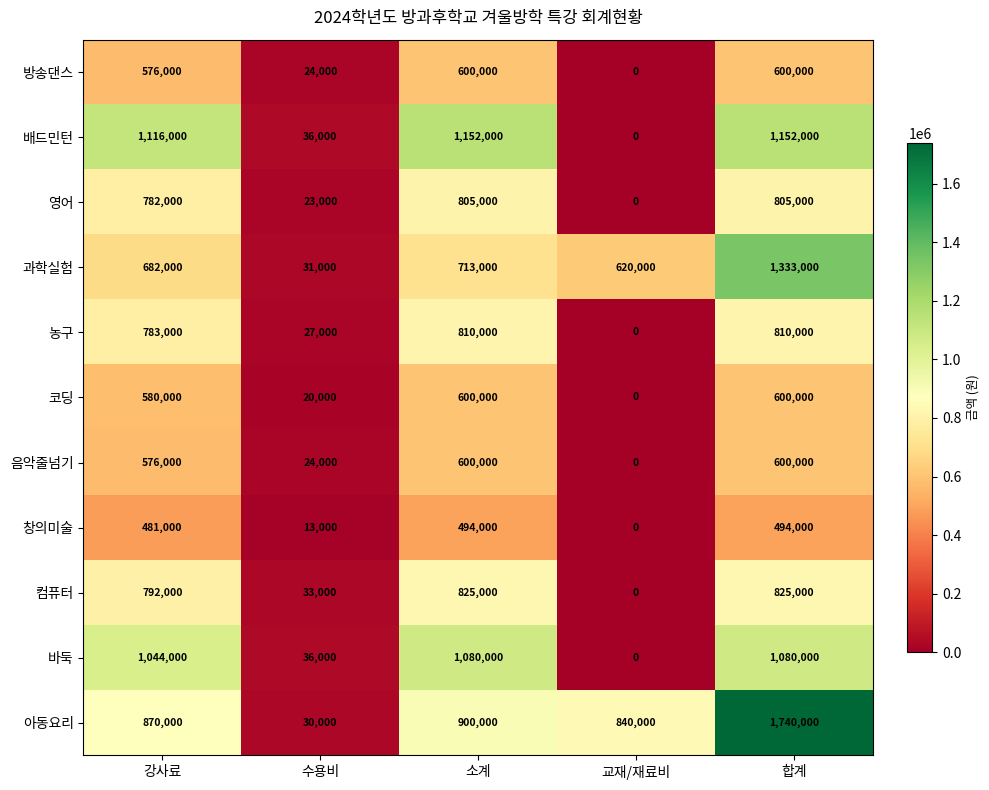

Which series has the largest total across all categories?

아동요리